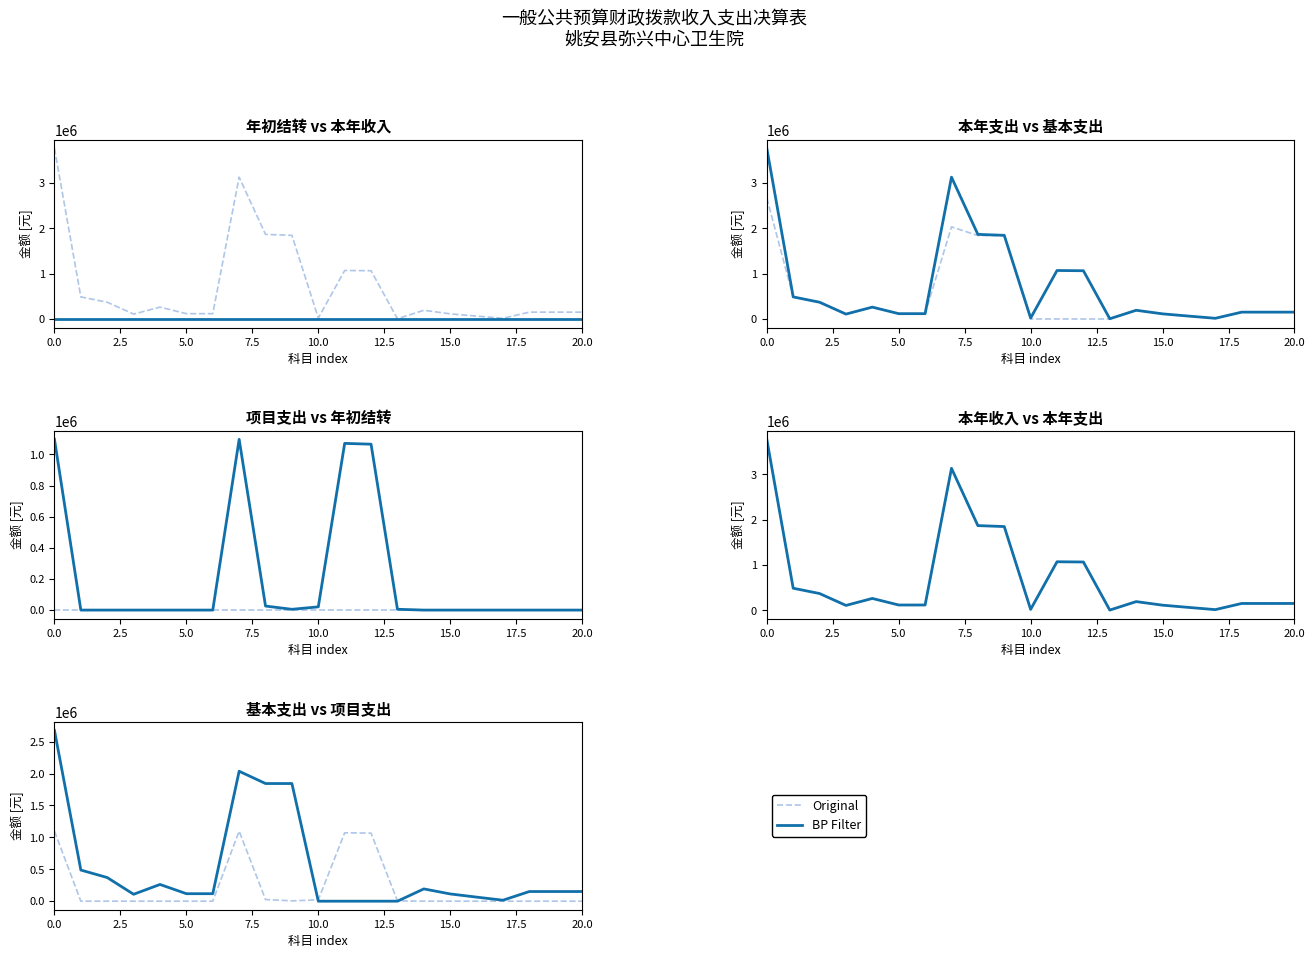

The value of Original at 0.0 is 279902.9. True or false?

False